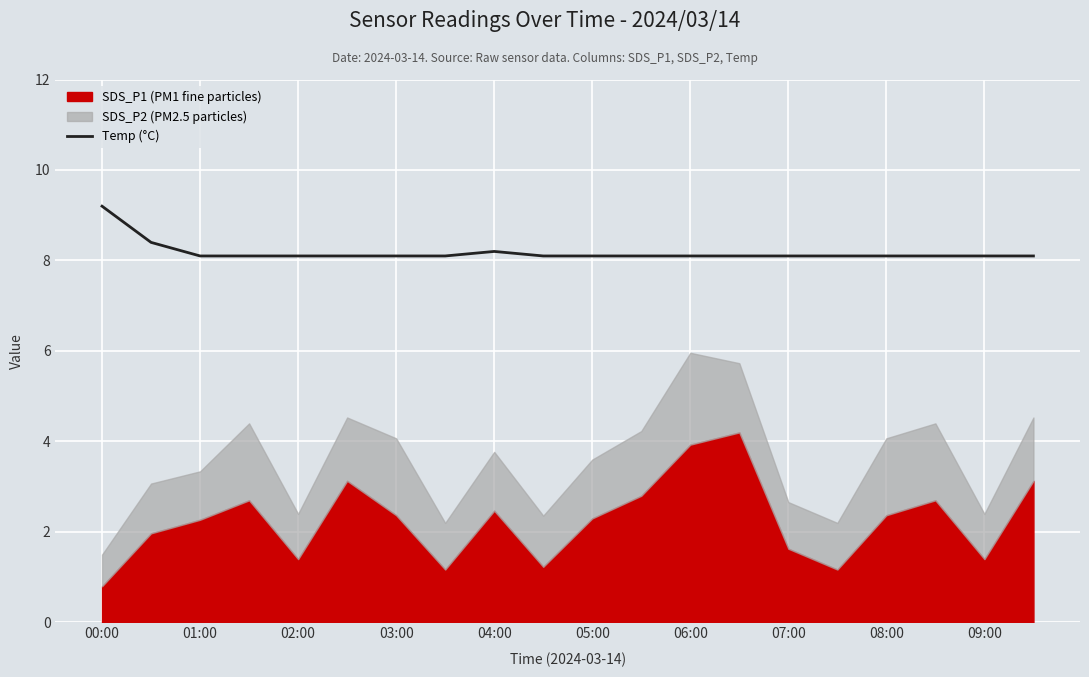

True or false: there are more than 1 points higher than both neighbors.

False